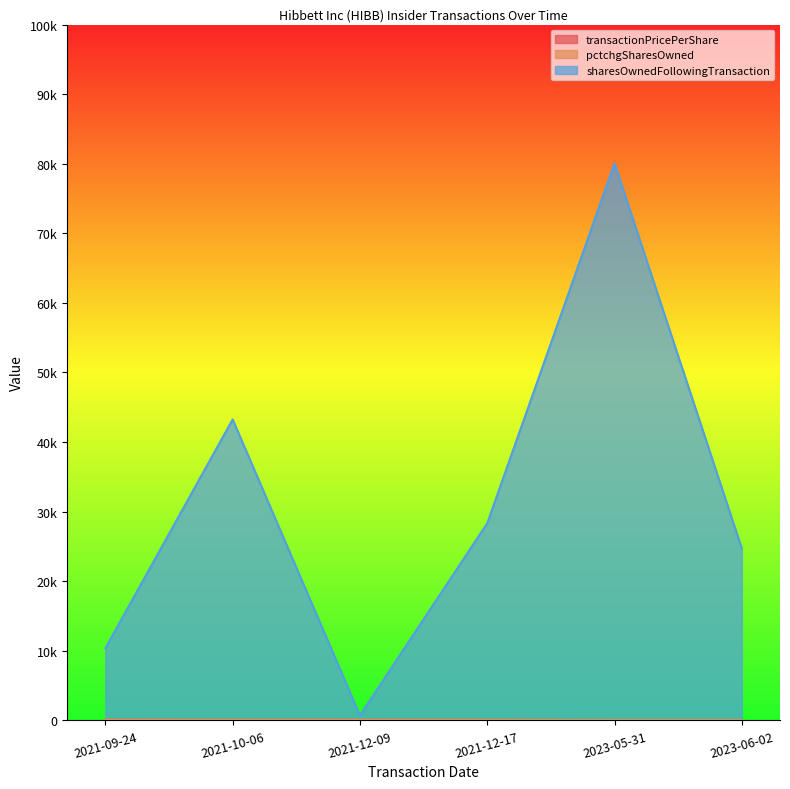

What is the greatest value displayed?

80048.4